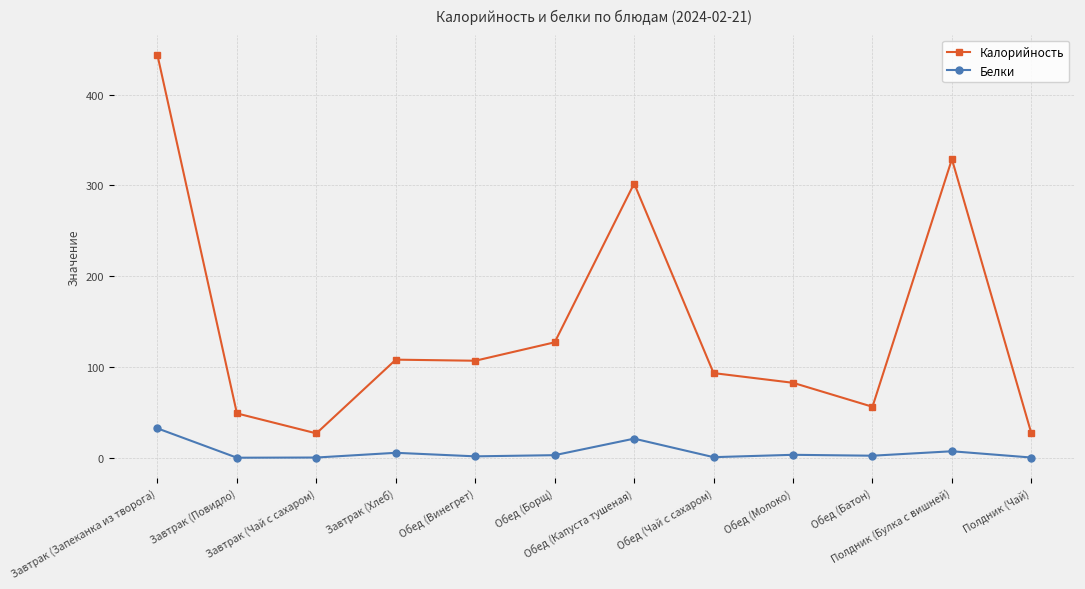

What is the sum of the Белки values at Обед (Молоко) and Обед (Чай с сахаром)?

3.8